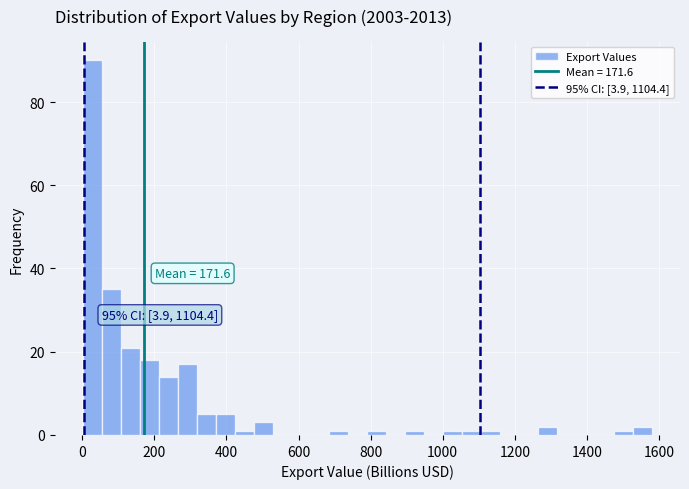

Read against the x-axis, roughly where is the centre of the tallest bar?

20